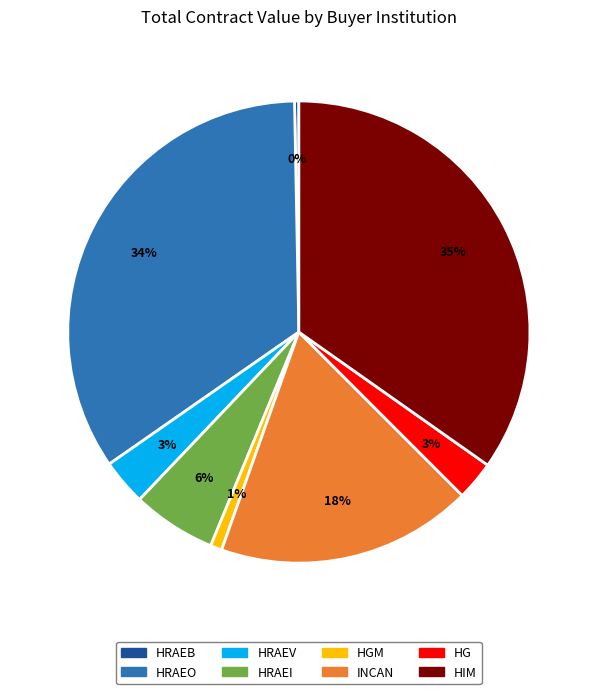

How many slices are in this pie chart?

8